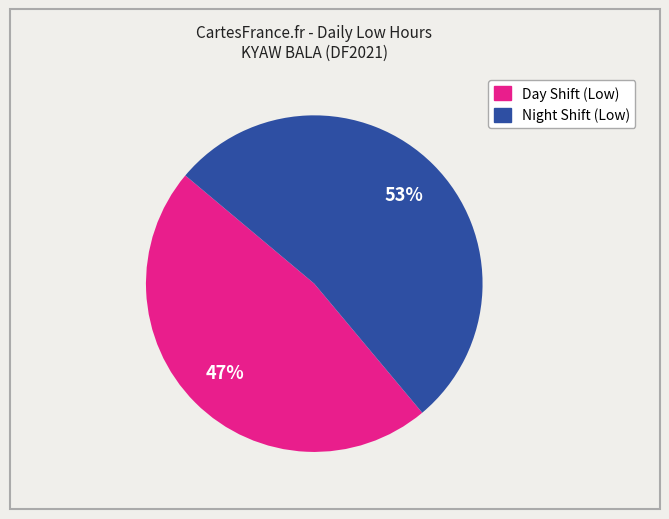

To the nearest percent, what is the difference between the largest and smallest slice percentages?

6%